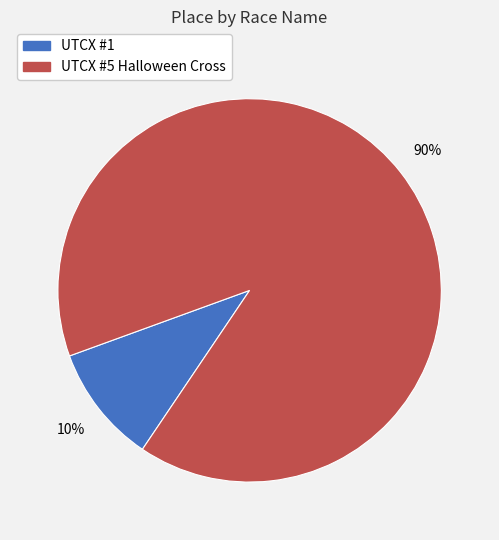

To the nearest percent, what portion does UTCX #5 Halloween Cross represent?

90%